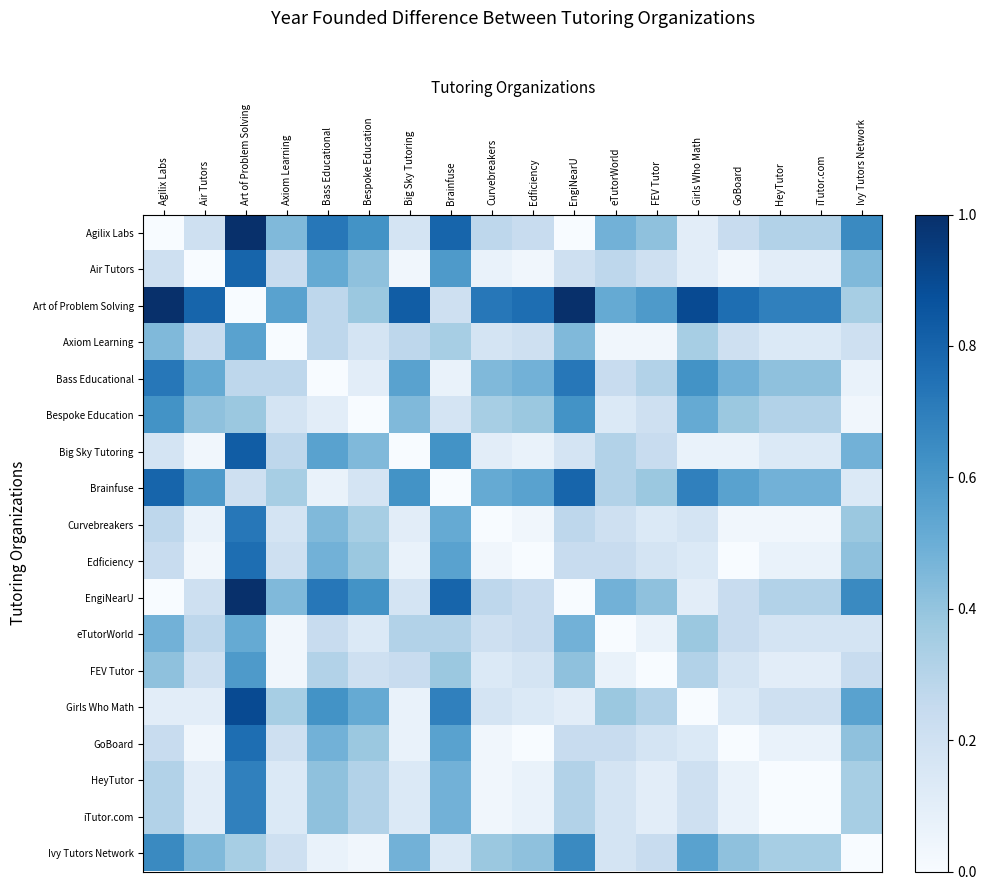

Reading right to left, transcribe all the data shown in this chart.

Agilix Labs: Ivy Tutors Network=0.7	iTutor.com=0.3	HeyTutor=0.3	GoBoard=0.2	Girls Who Math=0.1	FEV Tutor=0.4	eTutorWorld=0.5	EngiNearU=0.0	Edficiency=0.2	Curvebreakers=0.3	Brainfuse=0.8	Big Sky Tutoring=0.2	Bespoke Education=0.6	Bass Educational=0.7	Axiom Learning=0.4	Art of Problem Solving=1.0	Air Tutors=0.2	Agilix Labs=0.0
Air Tutors: Ivy Tutors Network=0.4	iTutor.com=0.1	HeyTutor=0.1	GoBoard=0.0	Girls Who Math=0.1	FEV Tutor=0.2	eTutorWorld=0.3	EngiNearU=0.2	Edficiency=0.0	Curvebreakers=0.1	Brainfuse=0.6	Big Sky Tutoring=0.0	Bespoke Education=0.4	Bass Educational=0.5	Axiom Learning=0.2	Art of Problem Solving=0.8	Air Tutors=0.0	Agilix Labs=0.2
Art of Problem Solving: Ivy Tutors Network=0.3	iTutor.com=0.7	HeyTutor=0.7	GoBoard=0.8	Girls Who Math=0.9	FEV Tutor=0.6	eTutorWorld=0.5	EngiNearU=1.0	Edficiency=0.8	Curvebreakers=0.7	Brainfuse=0.2	Big Sky Tutoring=0.8	Bespoke Education=0.4	Bass Educational=0.3	Axiom Learning=0.6	Art of Problem Solving=0.0	Air Tutors=0.8	Agilix Labs=1.0
Axiom Learning: Ivy Tutors Network=0.2	iTutor.com=0.1	HeyTutor=0.1	GoBoard=0.2	Girls Who Math=0.3	FEV Tutor=0.0	eTutorWorld=0.0	EngiNearU=0.4	Edficiency=0.2	Curvebreakers=0.2	Brainfuse=0.3	Big Sky Tutoring=0.3	Bespoke Education=0.2	Bass Educational=0.3	Axiom Learning=0.0	Art of Problem Solving=0.6	Air Tutors=0.2	Agilix Labs=0.4
Bass Educational: Ivy Tutors Network=0.1	iTutor.com=0.4	HeyTutor=0.4	GoBoard=0.5	Girls Who Math=0.6	FEV Tutor=0.3	eTutorWorld=0.2	EngiNearU=0.7	Edficiency=0.5	Curvebreakers=0.4	Brainfuse=0.1	Big Sky Tutoring=0.6	Bespoke Education=0.1	Bass Educational=0.0	Axiom Learning=0.3	Art of Problem Solving=0.3	Air Tutors=0.5	Agilix Labs=0.7
Bespoke Education: Ivy Tutors Network=0.0	iTutor.com=0.3	HeyTutor=0.3	GoBoard=0.4	Girls Who Math=0.5	FEV Tutor=0.2	eTutorWorld=0.1	EngiNearU=0.6	Edficiency=0.4	Curvebreakers=0.3	Brainfuse=0.2	Big Sky Tutoring=0.4	Bespoke Education=0.0	Bass Educational=0.1	Axiom Learning=0.2	Art of Problem Solving=0.4	Air Tutors=0.4	Agilix Labs=0.6
Big Sky Tutoring: Ivy Tutors Network=0.5	iTutor.com=0.1	HeyTutor=0.1	GoBoard=0.1	Girls Who Math=0.1	FEV Tutor=0.2	eTutorWorld=0.3	EngiNearU=0.2	Edficiency=0.1	Curvebreakers=0.1	Brainfuse=0.6	Big Sky Tutoring=0.0	Bespoke Education=0.4	Bass Educational=0.6	Axiom Learning=0.3	Art of Problem Solving=0.8	Air Tutors=0.0	Agilix Labs=0.2
Brainfuse: Ivy Tutors Network=0.1	iTutor.com=0.5	HeyTutor=0.5	GoBoard=0.6	Girls Who Math=0.7	FEV Tutor=0.4	eTutorWorld=0.3	EngiNearU=0.8	Edficiency=0.6	Curvebreakers=0.5	Brainfuse=0.0	Big Sky Tutoring=0.6	Bespoke Education=0.2	Bass Educational=0.1	Axiom Learning=0.3	Art of Problem Solving=0.2	Air Tutors=0.6	Agilix Labs=0.8
Curvebreakers: Ivy Tutors Network=0.4	iTutor.com=0.0	HeyTutor=0.0	GoBoard=0.0	Girls Who Math=0.2	FEV Tutor=0.1	eTutorWorld=0.2	EngiNearU=0.3	Edficiency=0.0	Curvebreakers=0.0	Brainfuse=0.5	Big Sky Tutoring=0.1	Bespoke Education=0.3	Bass Educational=0.4	Axiom Learning=0.2	Art of Problem Solving=0.7	Air Tutors=0.1	Agilix Labs=0.3
Edficiency: Ivy Tutors Network=0.4	iTutor.com=0.1	HeyTutor=0.1	GoBoard=0.0	Girls Who Math=0.1	FEV Tutor=0.2	eTutorWorld=0.2	EngiNearU=0.2	Edficiency=0.0	Curvebreakers=0.0	Brainfuse=0.6	Big Sky Tutoring=0.1	Bespoke Education=0.4	Bass Educational=0.5	Axiom Learning=0.2	Art of Problem Solving=0.8	Air Tutors=0.0	Agilix Labs=0.2
EngiNearU: Ivy Tutors Network=0.7	iTutor.com=0.3	HeyTutor=0.3	GoBoard=0.2	Girls Who Math=0.1	FEV Tutor=0.4	eTutorWorld=0.5	EngiNearU=0.0	Edficiency=0.2	Curvebreakers=0.3	Brainfuse=0.8	Big Sky Tutoring=0.2	Bespoke Education=0.6	Bass Educational=0.7	Axiom Learning=0.4	Art of Problem Solving=1.0	Air Tutors=0.2	Agilix Labs=0.0
eTutorWorld: Ivy Tutors Network=0.2	iTutor.com=0.2	HeyTutor=0.2	GoBoard=0.2	Girls Who Math=0.4	FEV Tutor=0.1	eTutorWorld=0.0	EngiNearU=0.5	Edficiency=0.2	Curvebreakers=0.2	Brainfuse=0.3	Big Sky Tutoring=0.3	Bespoke Education=0.1	Bass Educational=0.2	Axiom Learning=0.0	Art of Problem Solving=0.5	Air Tutors=0.3	Agilix Labs=0.5
FEV Tutor: Ivy Tutors Network=0.2	iTutor.com=0.1	HeyTutor=0.1	GoBoard=0.2	Girls Who Math=0.3	FEV Tutor=0.0	eTutorWorld=0.1	EngiNearU=0.4	Edficiency=0.2	Curvebreakers=0.1	Brainfuse=0.4	Big Sky Tutoring=0.2	Bespoke Education=0.2	Bass Educational=0.3	Axiom Learning=0.0	Art of Problem Solving=0.6	Air Tutors=0.2	Agilix Labs=0.4
Girls Who Math: Ivy Tutors Network=0.6	iTutor.com=0.2	HeyTutor=0.2	GoBoard=0.1	Girls Who Math=0.0	FEV Tutor=0.3	eTutorWorld=0.4	EngiNearU=0.1	Edficiency=0.1	Curvebreakers=0.2	Brainfuse=0.7	Big Sky Tutoring=0.1	Bespoke Education=0.5	Bass Educational=0.6	Axiom Learning=0.3	Art of Problem Solving=0.9	Air Tutors=0.1	Agilix Labs=0.1
GoBoard: Ivy Tutors Network=0.4	iTutor.com=0.1	HeyTutor=0.1	GoBoard=0.0	Girls Who Math=0.1	FEV Tutor=0.2	eTutorWorld=0.2	EngiNearU=0.2	Edficiency=0.0	Curvebreakers=0.0	Brainfuse=0.6	Big Sky Tutoring=0.1	Bespoke Education=0.4	Bass Educational=0.5	Axiom Learning=0.2	Art of Problem Solving=0.8	Air Tutors=0.0	Agilix Labs=0.2
HeyTutor: Ivy Tutors Network=0.3	iTutor.com=0.0	HeyTutor=0.0	GoBoard=0.1	Girls Who Math=0.2	FEV Tutor=0.1	eTutorWorld=0.2	EngiNearU=0.3	Edficiency=0.1	Curvebreakers=0.0	Brainfuse=0.5	Big Sky Tutoring=0.1	Bespoke Education=0.3	Bass Educational=0.4	Axiom Learning=0.1	Art of Problem Solving=0.7	Air Tutors=0.1	Agilix Labs=0.3
iTutor.com: Ivy Tutors Network=0.3	iTutor.com=0.0	HeyTutor=0.0	GoBoard=0.1	Girls Who Math=0.2	FEV Tutor=0.1	eTutorWorld=0.2	EngiNearU=0.3	Edficiency=0.1	Curvebreakers=0.0	Brainfuse=0.5	Big Sky Tutoring=0.1	Bespoke Education=0.3	Bass Educational=0.4	Axiom Learning=0.1	Art of Problem Solving=0.7	Air Tutors=0.1	Agilix Labs=0.3
Ivy Tutors Network: Ivy Tutors Network=0.0	iTutor.com=0.3	HeyTutor=0.3	GoBoard=0.4	Girls Who Math=0.6	FEV Tutor=0.2	eTutorWorld=0.2	EngiNearU=0.7	Edficiency=0.4	Curvebreakers=0.4	Brainfuse=0.1	Big Sky Tutoring=0.5	Bespoke Education=0.0	Bass Educational=0.1	Axiom Learning=0.2	Art of Problem Solving=0.3	Air Tutors=0.4	Agilix Labs=0.7